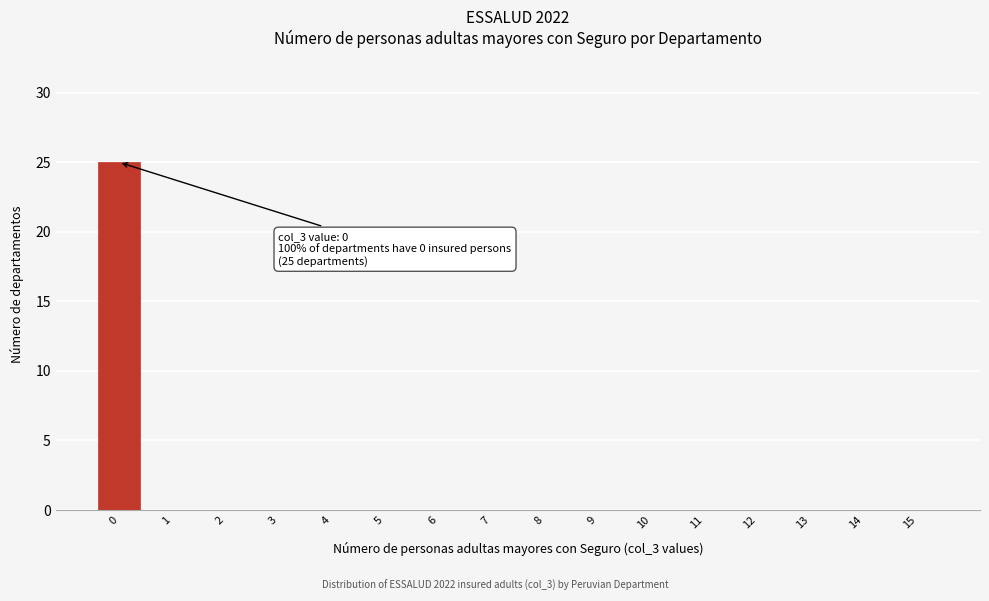

Reading left to right, transcribe all the data shown in this chart.

0=25	1=0	2=0	3=0	4=0	5=0	6=0	7=0	8=0	9=0	10=0	11=0	12=0	13=0	14=0	15=0